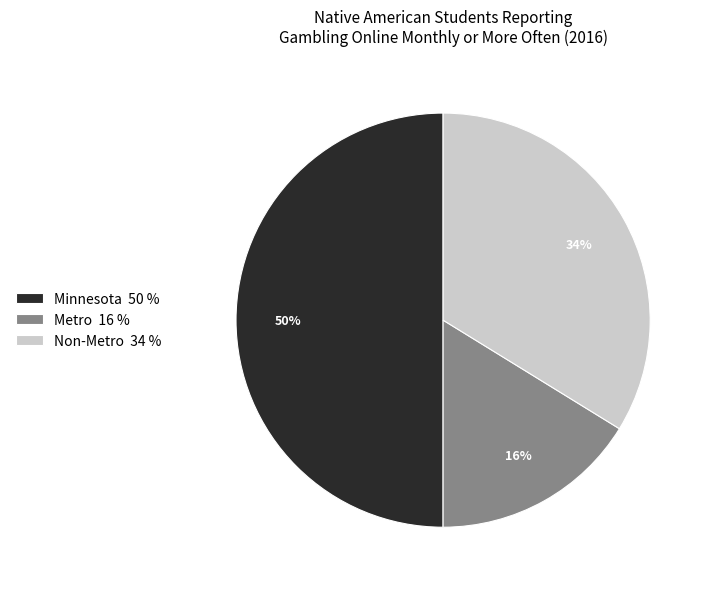

Does Metro 16 % account for over 50% of the chart?

No